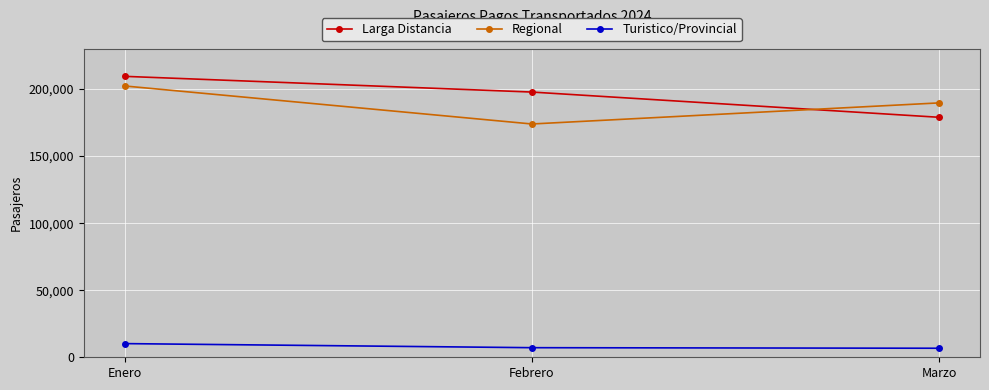

What is the sum of the Regional values at Febrero and Enero?

376215